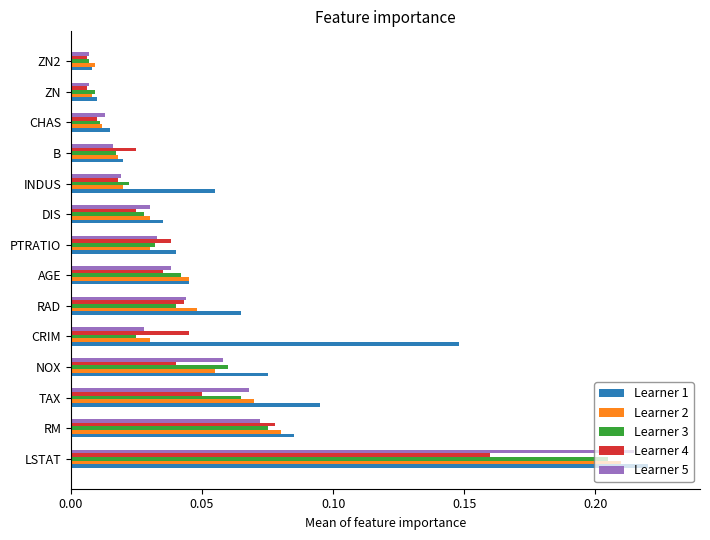

What is the sum of the Learner 2 values at LSTAT and TAX?

0.3